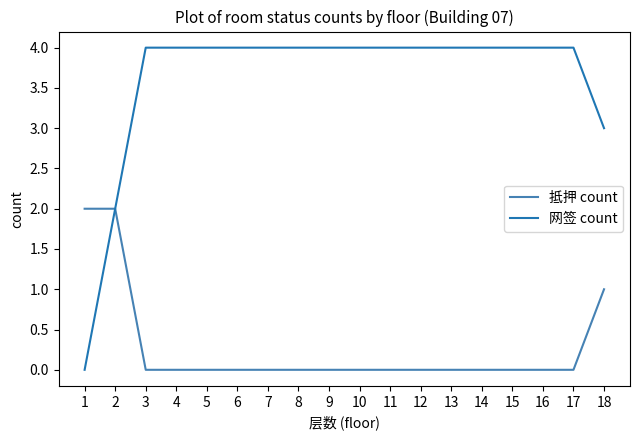

Is it true that 抵押 count equals 1 at 10?

False